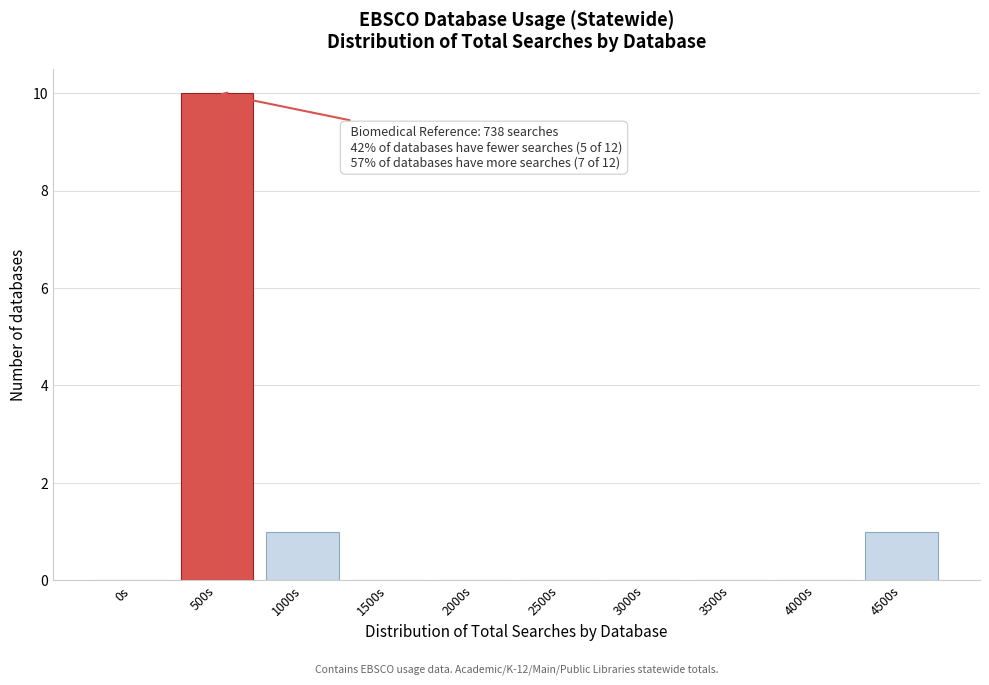

Reading left to right, what are all the values shown in this chart?

0s=0	500s=10	1000s=1	1500s=0	2000s=0	2500s=0	3000s=0	3500s=0	4000s=0	4500s=1